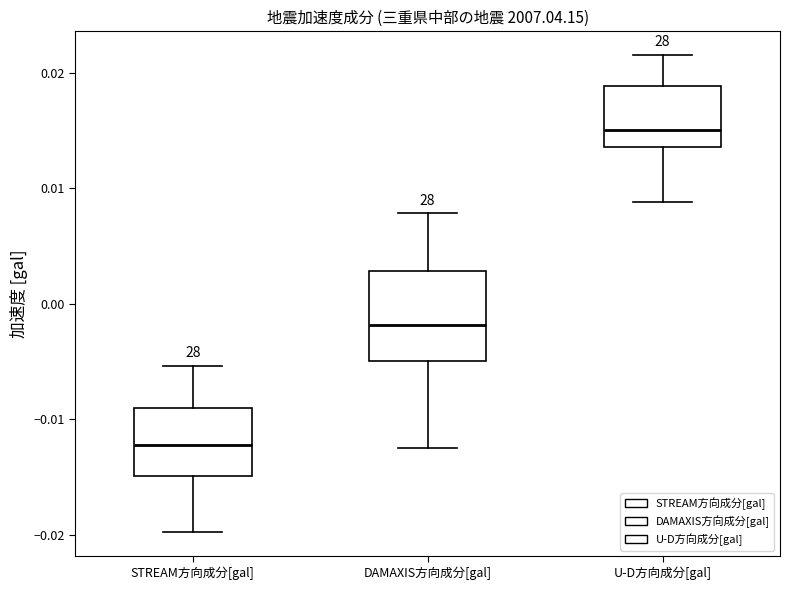

Which box's median line is the highest?

U-D方向成分[gal]